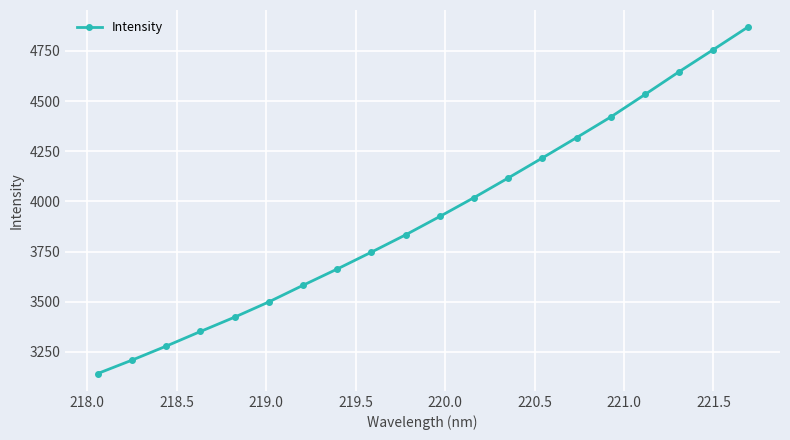

What is the smallest value displayed?

3141.8